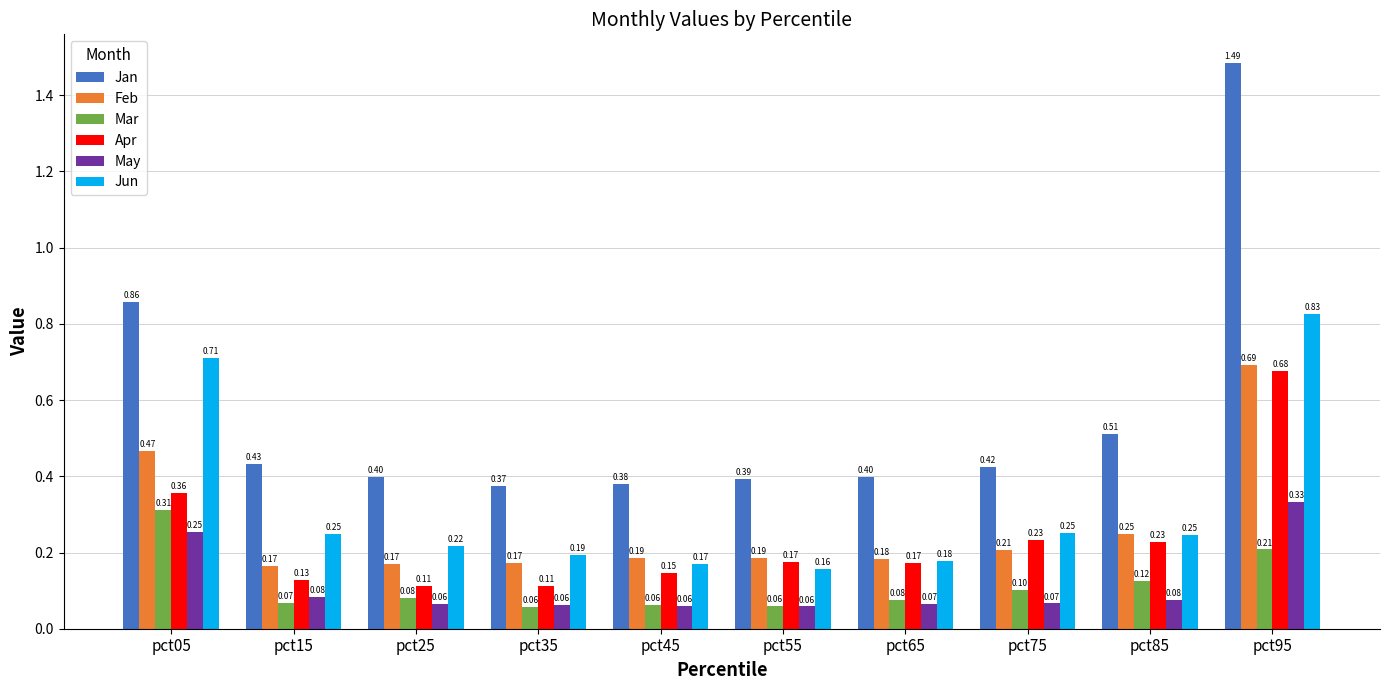

At which label does May reach its peak?

pct95